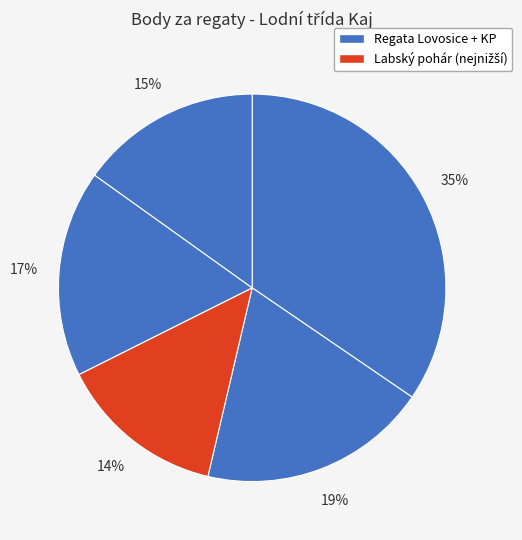

To the nearest percent, what is the average slice percentage?

20%